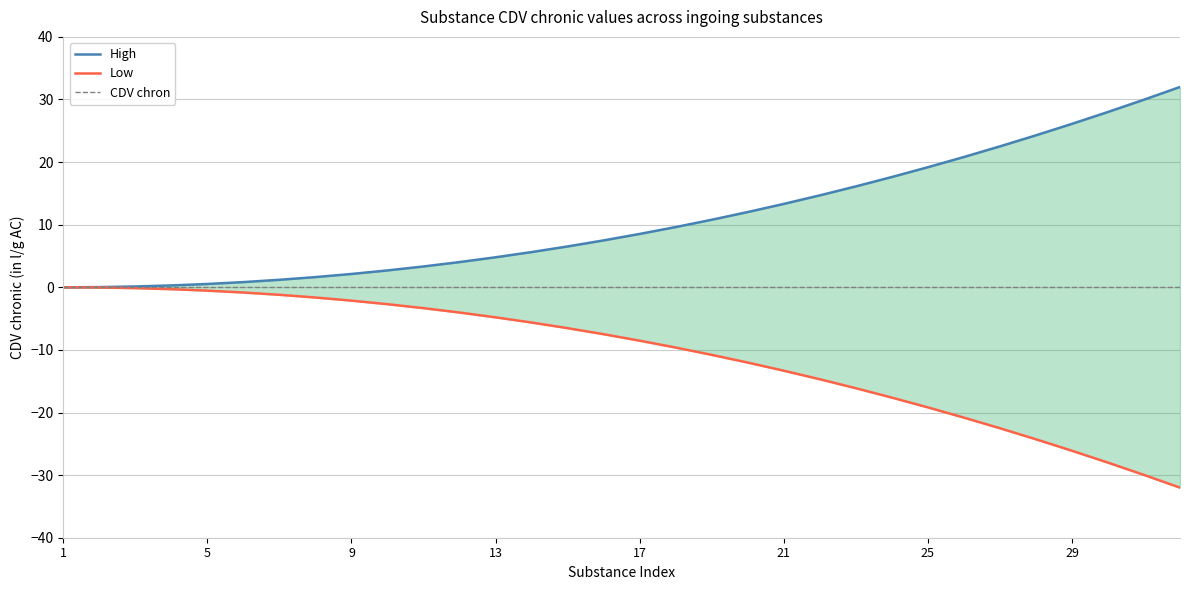

What is the label of the 32nd point from the right?

1